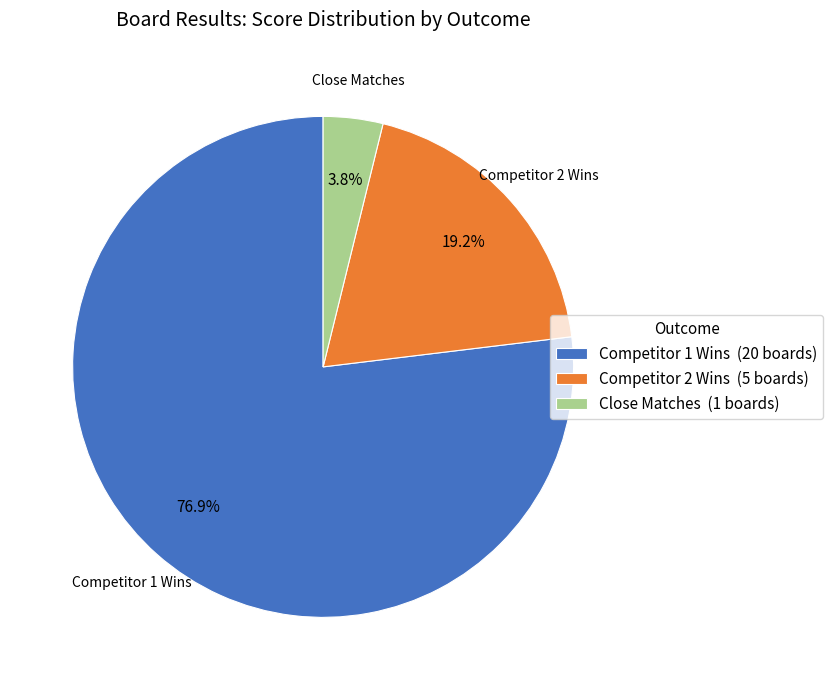

Which category accounts for the majority?

Competitor 1 Wins (20 boards)